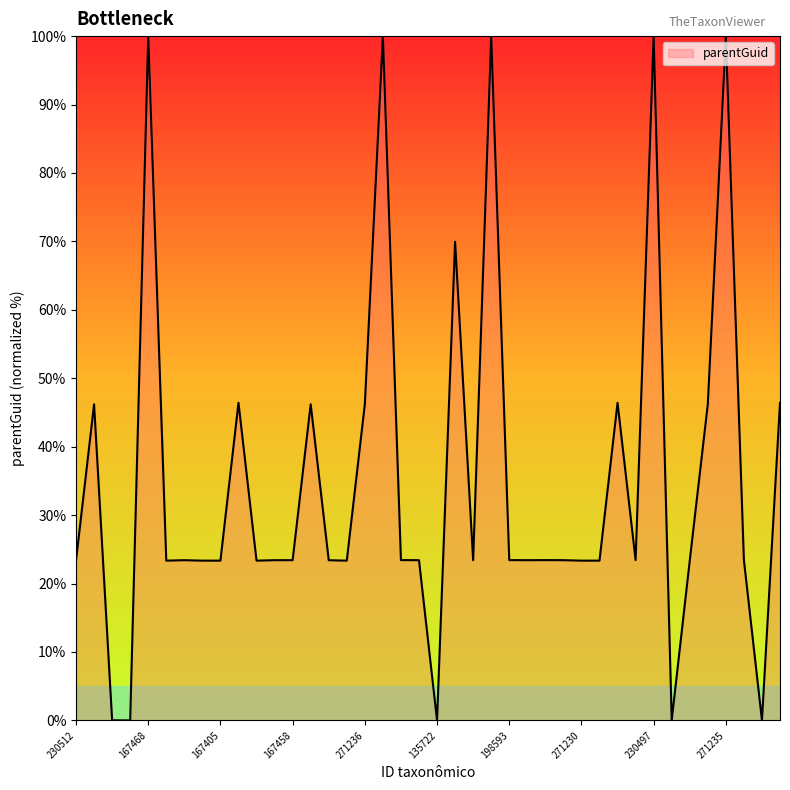

True or false: there are more than 2 points higher than both neighbors.

True